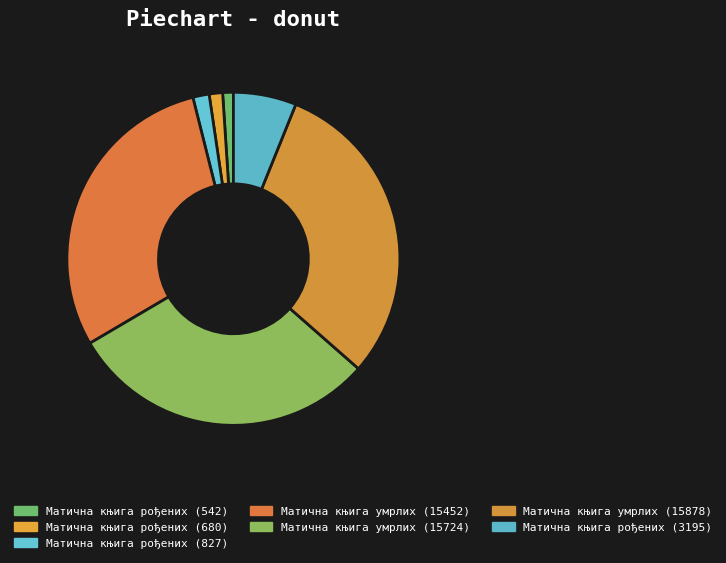

How many slices are in this pie chart?

7